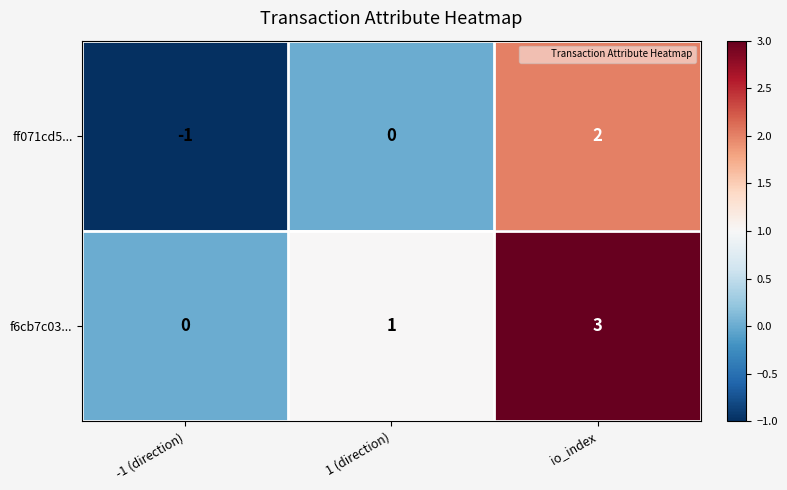

At which category is the sum across all series the highest?

io_index